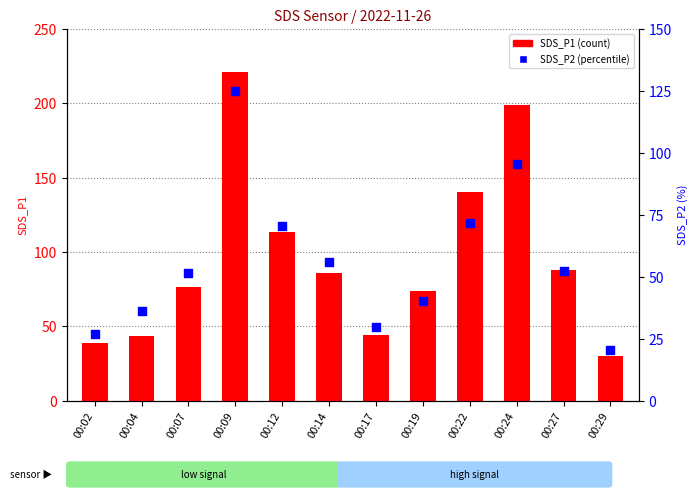

Which series has the largest Y range (max minus min)?

SDS_P1